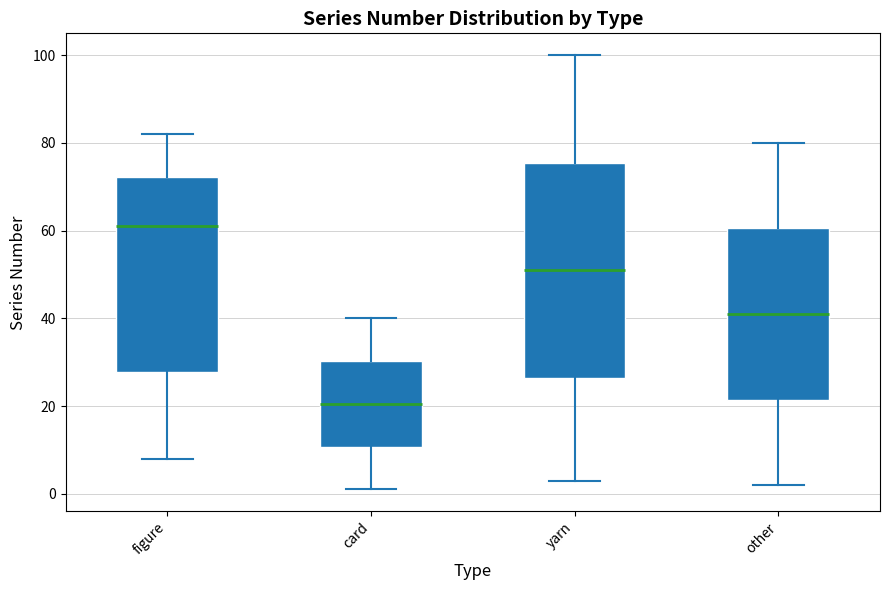

Reading left to right, transcribe this box plot: for each box, give where its median line is, the range the box spans, and where its two whiskers end, as read against the y-axis. The values are not printed on the chart, so give them approximately, as read against the axis.

figure: median 62, box 28 to 72, whiskers 8 to 82
card: median 20, box 10 to 30, whiskers 2 to 40
yarn: median 52, box 26 to 76, whiskers 4 to 100
other: median 42, box 22 to 60, whiskers 2 to 80